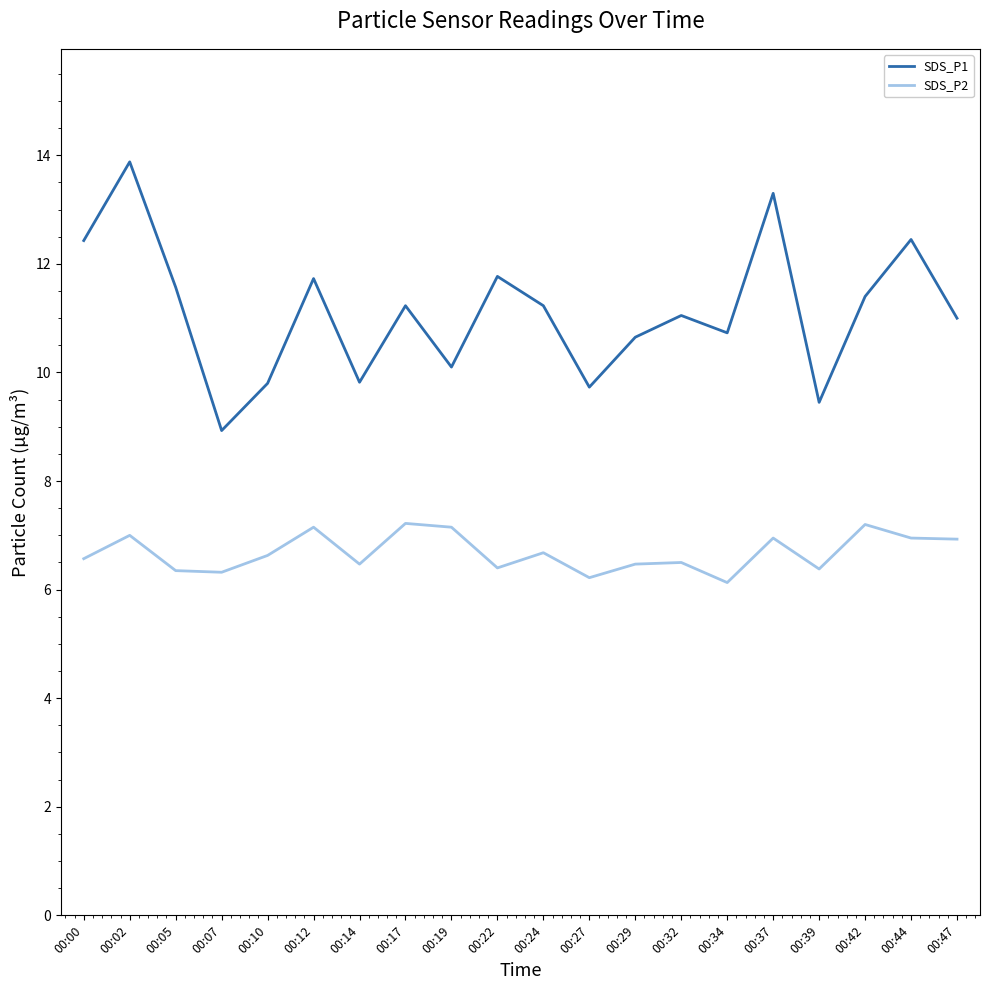

Where is the first local minimum for SDS_P1?

00:07